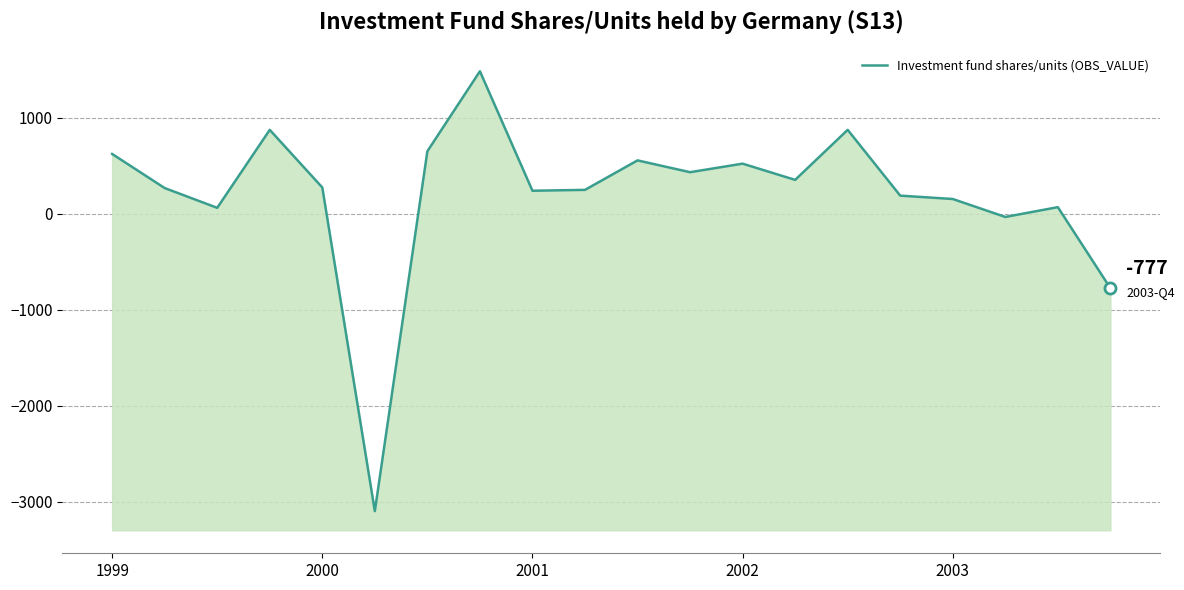

What is the maximum value shown in the chart?

1482